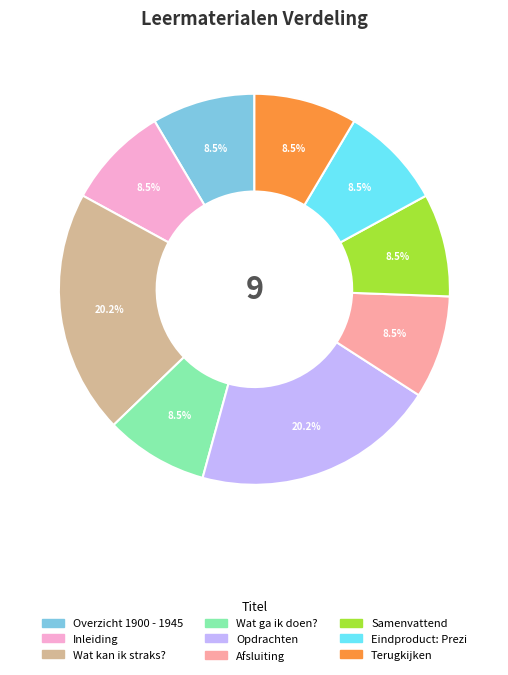

Do Wat ga ik doen? and Eindproduct: Prezi together represent more than half of the pie?

No